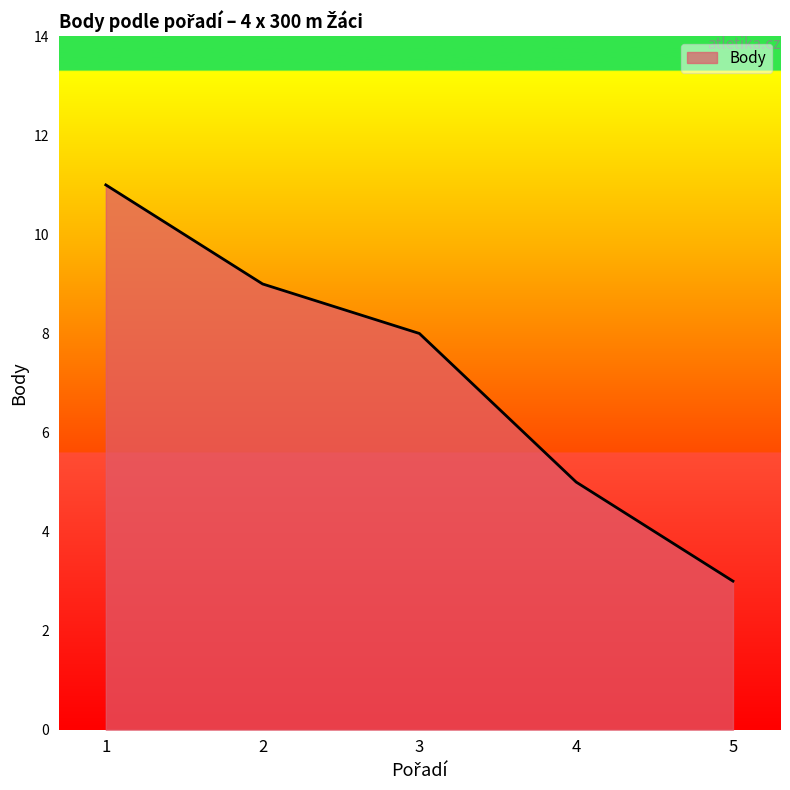

Reading left to right, transcribe all the data shown in this chart.

1=11	2=9	3=8	4=5	5=3